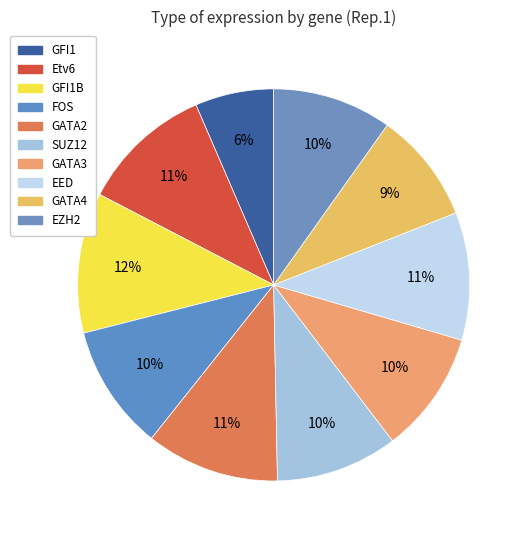

Is there a majority slice in this chart?

No